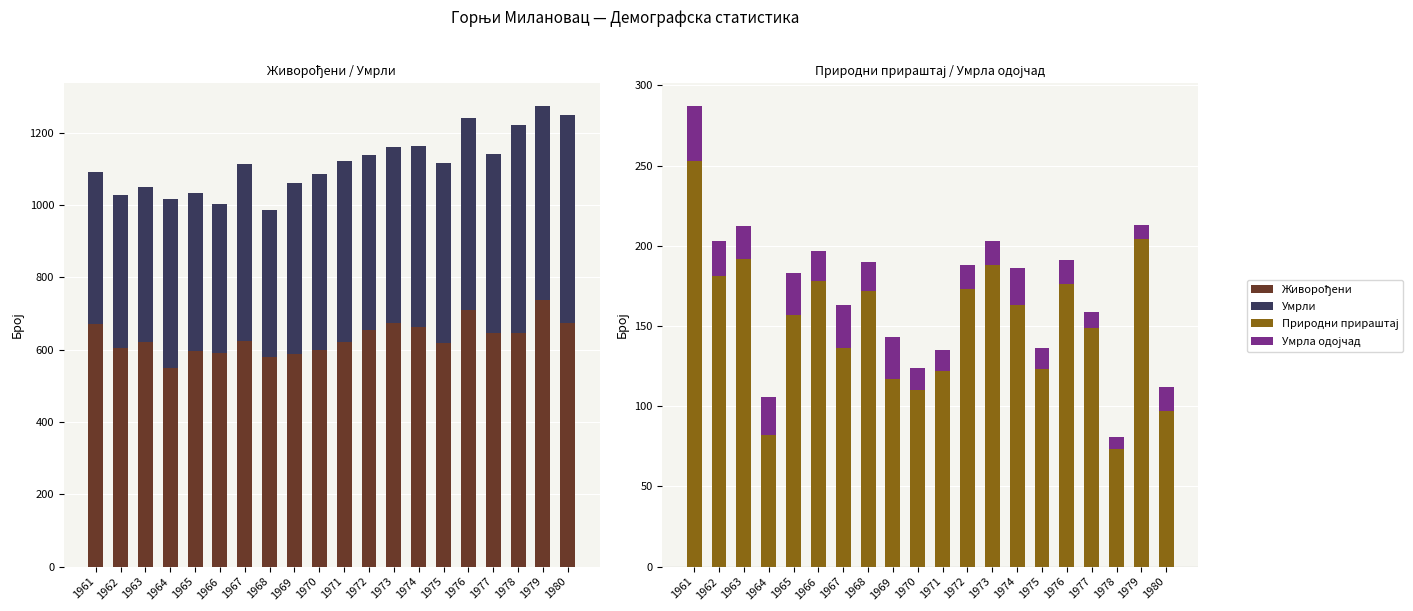

Reading right to left, what are all the values shown in this chart?

Живорођени: 1980=673	1979=739	1978=647	1977=645	1976=709	1975=620	1974=663	1973=674	1972=656	1971=622	1970=598	1969=589	1968=580	1967=625	1966=590	1965=596	1964=549	1963=621	1962=604	1961=672
Умрли: 1980=576	1979=535	1978=574	1977=496	1976=533	1975=497	1974=500	1973=486	1972=483	1971=500	1970=488	1969=472	1968=408	1967=489	1966=412	1965=439	1964=467	1963=429	1962=423	1961=419
Природни прираштај: 1980=97	1979=204	1978=73	1977=149	1976=176	1975=123	1974=163	1973=188	1972=173	1971=122	1970=110	1969=117	1968=172	1967=136	1966=178	1965=157	1964=82	1963=192	1962=181	1961=253
Умрла одојчад: 1980=15	1979=9	1978=8	1977=10	1976=15	1975=13	1974=23	1973=15	1972=15	1971=13	1970=14	1969=26	1968=18	1967=27	1966=19	1965=26	1964=24	1963=20	1962=22	1961=34